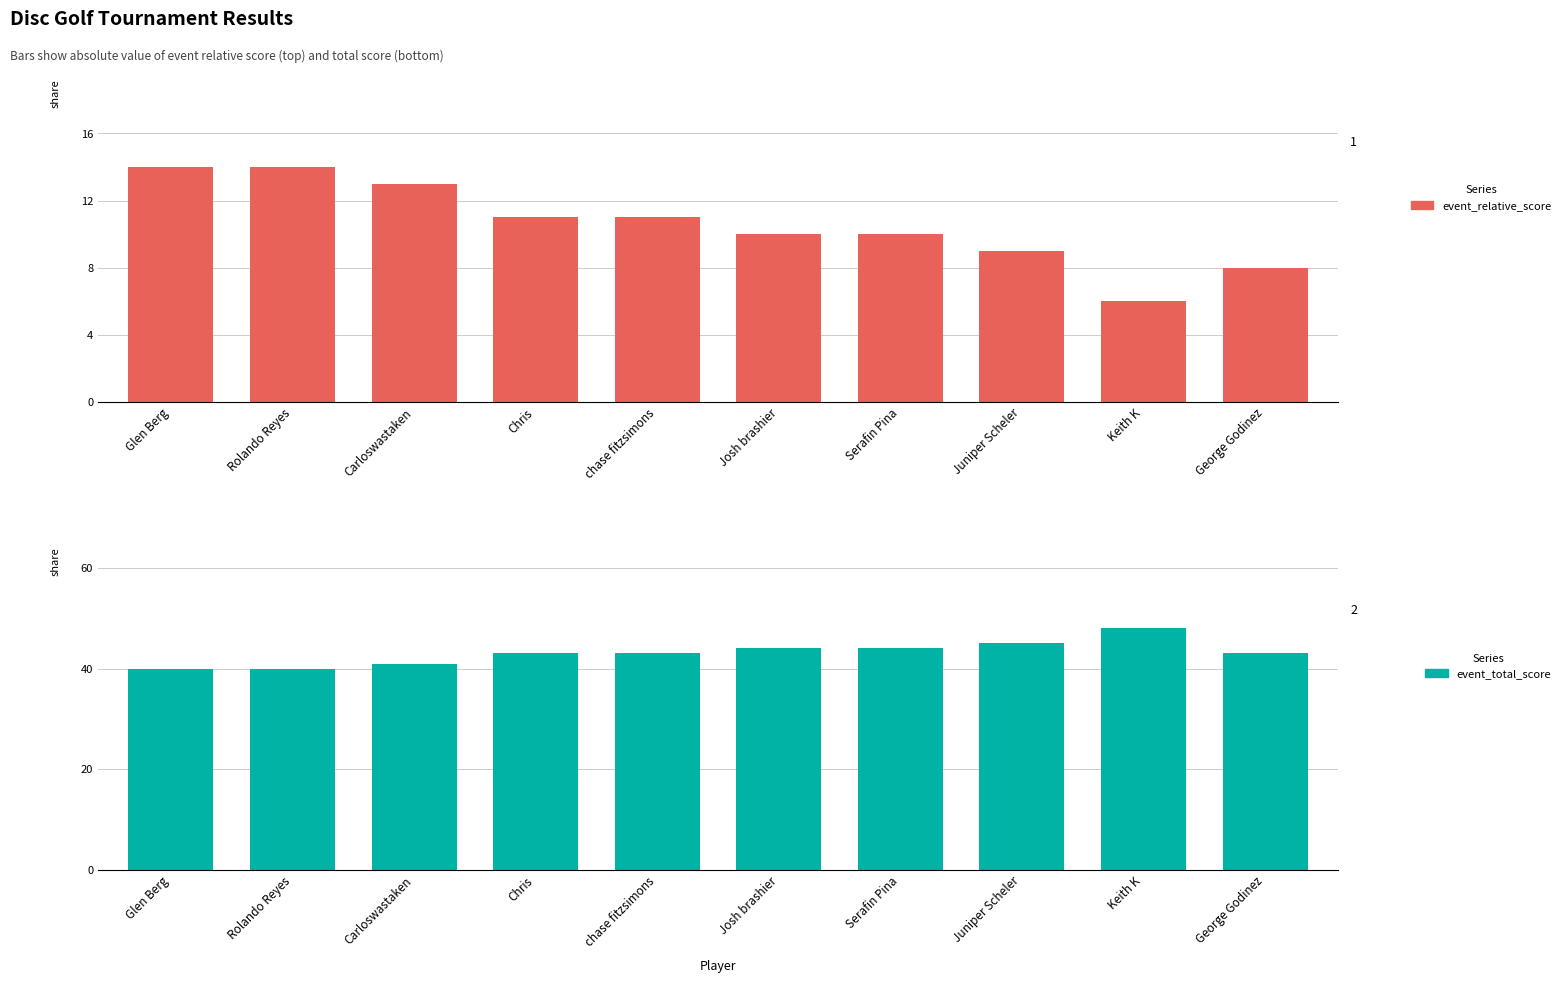

What is the difference between the maximum and minimum values in the event_relative_score series?

8